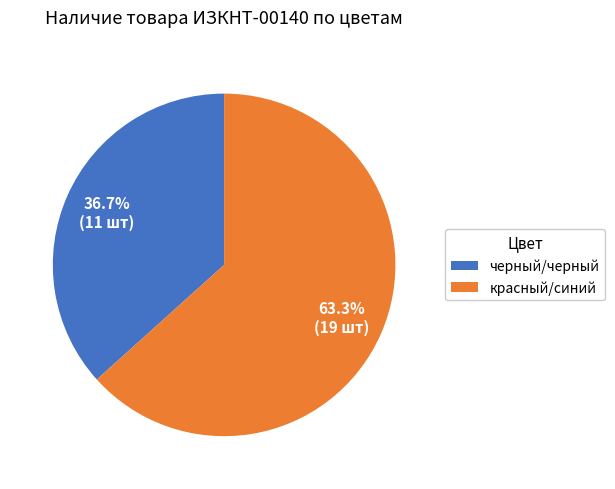

Is the sum of черный/черный and красный/синий greater than half?

Yes